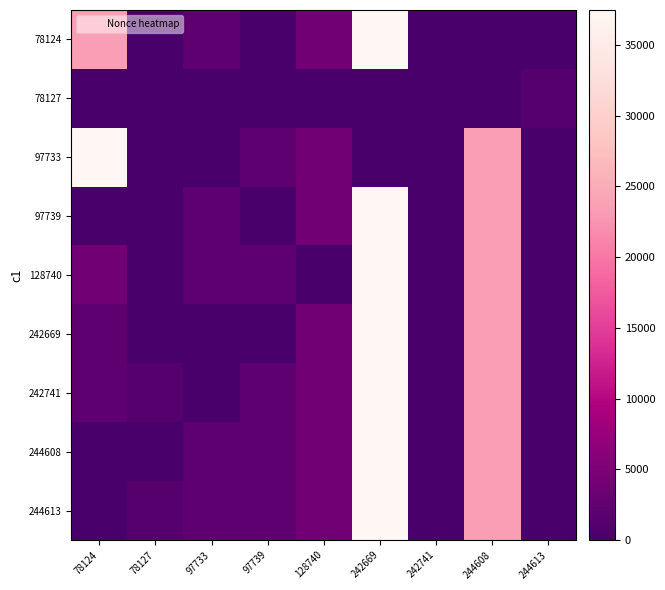

What is the total value across all series at 97739?

11002